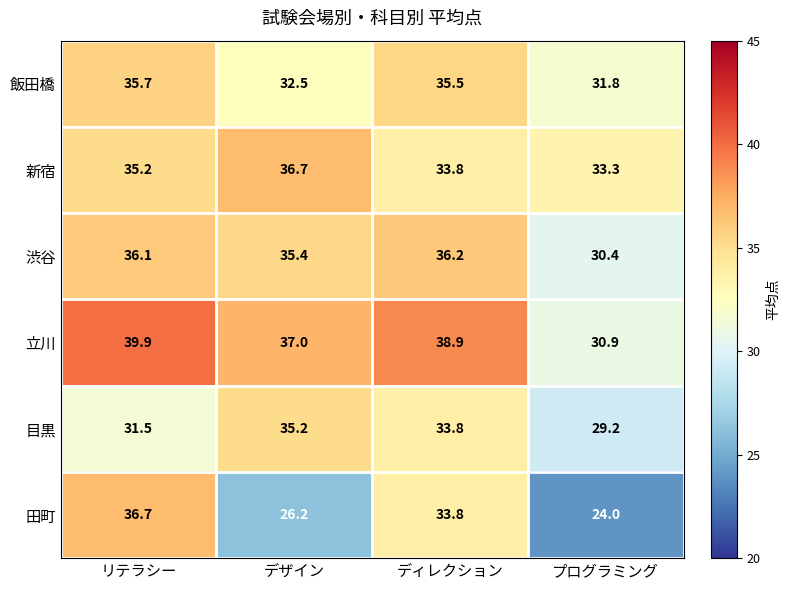

Rank the categories by 飯田橋 value from highest to lowest.

リテラシー, ディレクション, デザイン, プログラミング